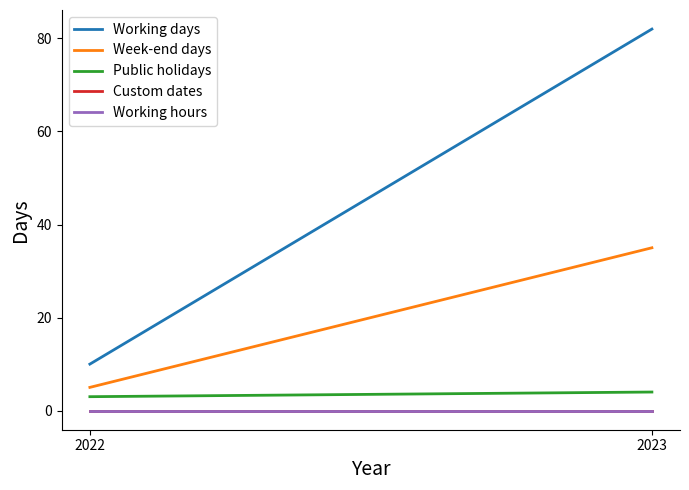

What is the total value across all series at 2023?

121